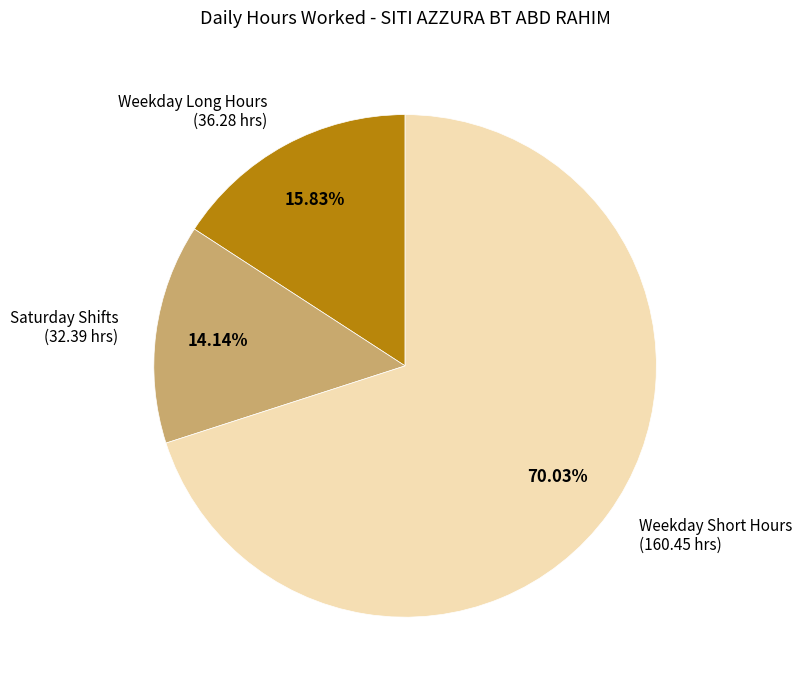

Which slice is the smallest?

Saturday Shifts (32.39 hrs)